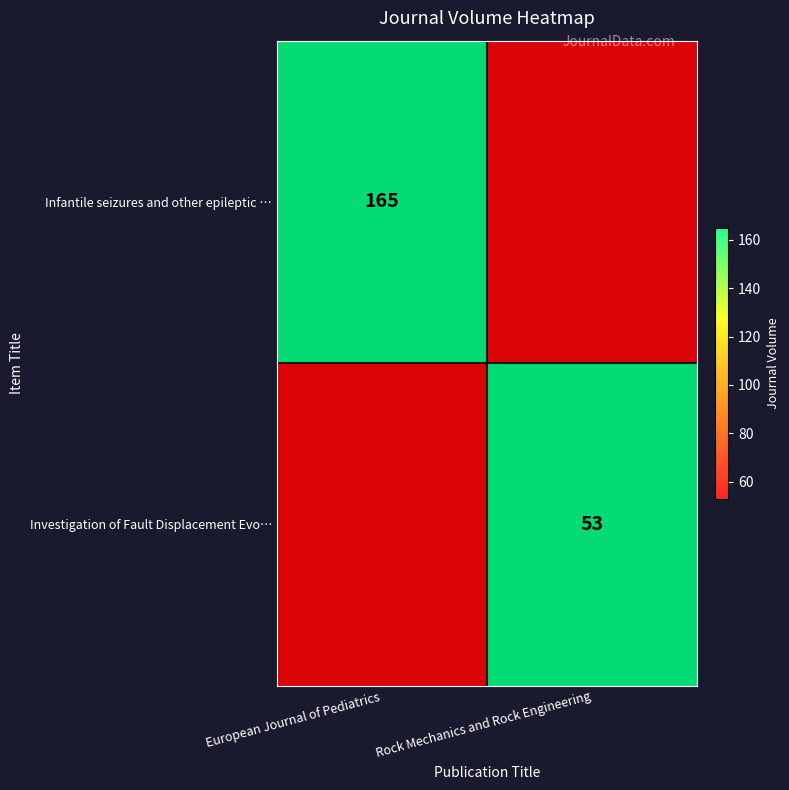

The Infantile seizures and other epileptic … series shows 97 at European Journal of Pediatrics. True or false?

False